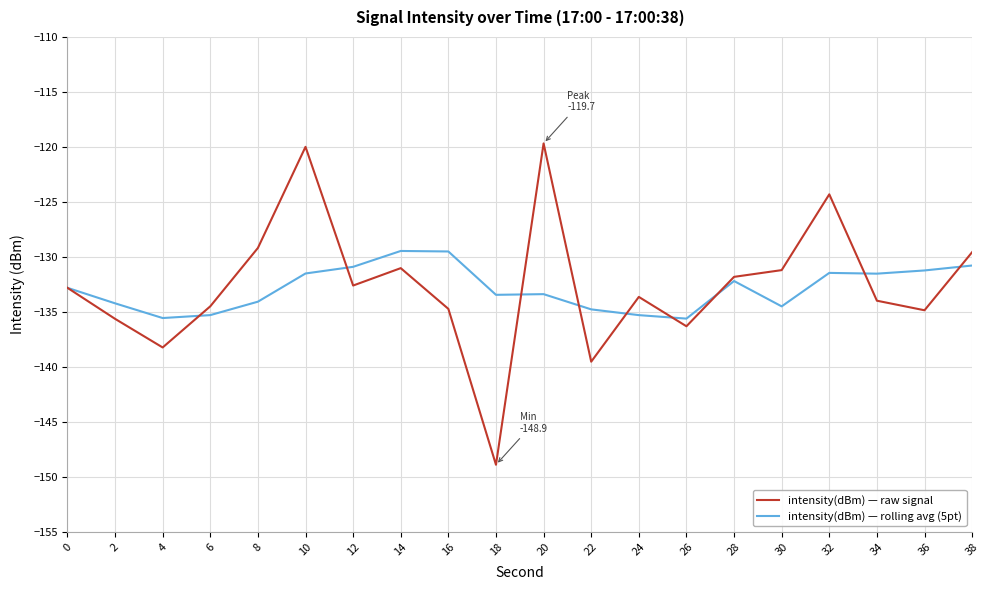

List the series in order of their peak value, highest first.

intensity(dBm) — raw signal, intensity(dBm) — rolling avg (5pt)